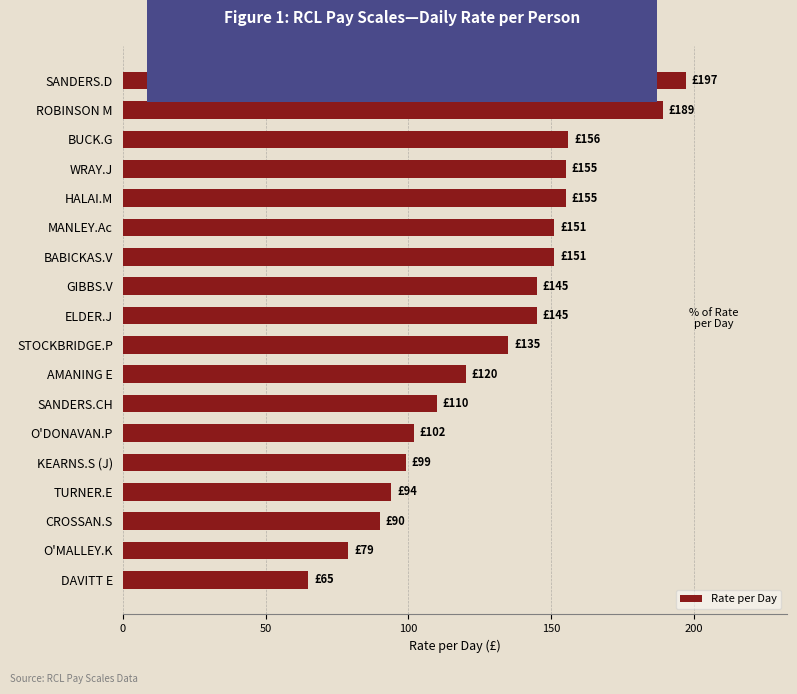

Approximately how many times larger is the value at O'MALLEY.K compared to BUCK.G?

0.5